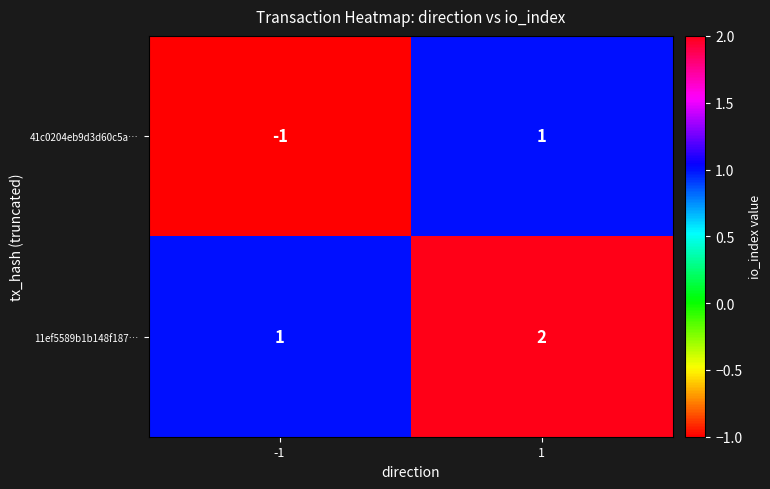

At how many categories does at least one series exceed 0?

2